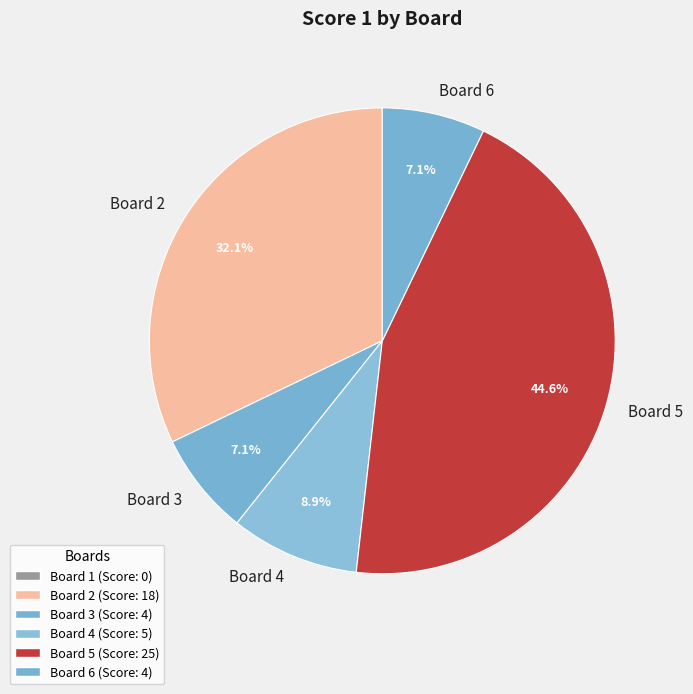

Does Board 3 account for over 50% of the chart?

No